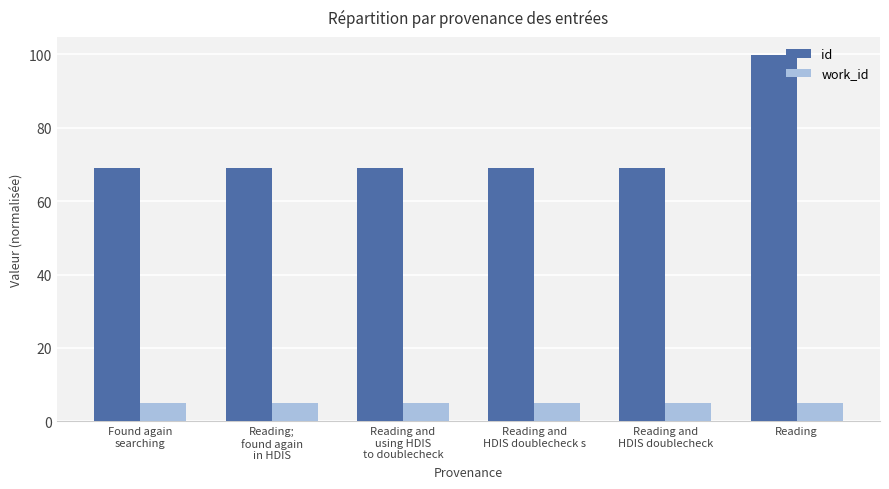

What value does the id series have at Reading and
HDIS doublecheck?

69.0